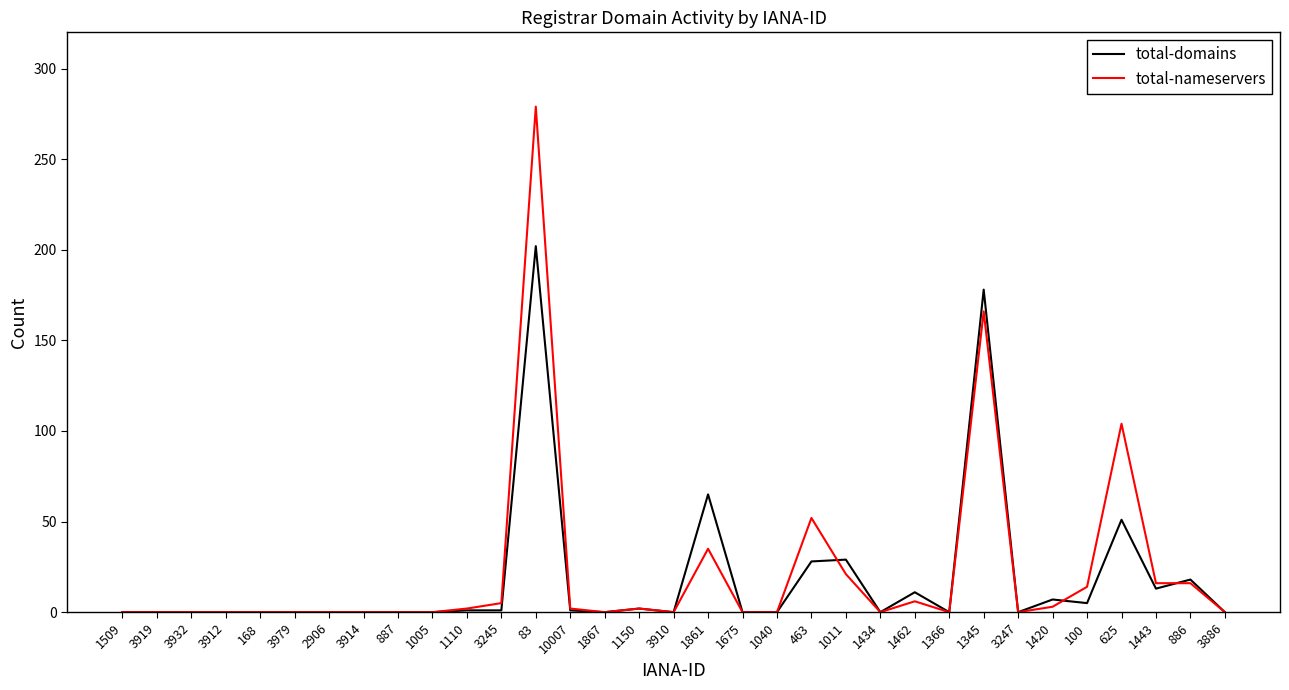

True or false: total-nameservers has a value of 0 at 1867.

True